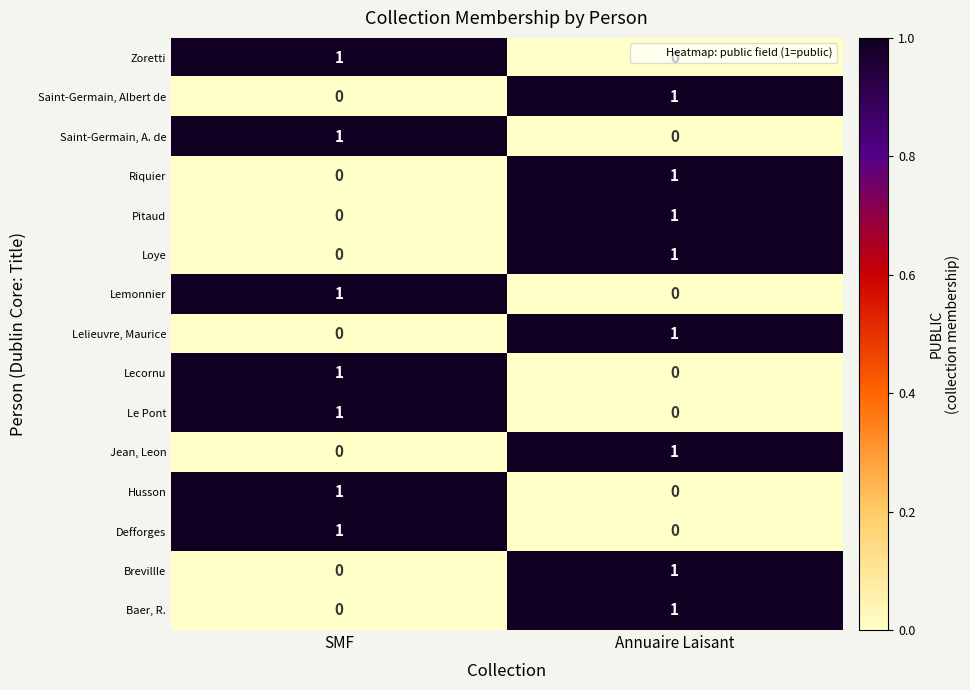

List the labels in order of Riquier value, smallest first.

SMF, Annuaire Laisant